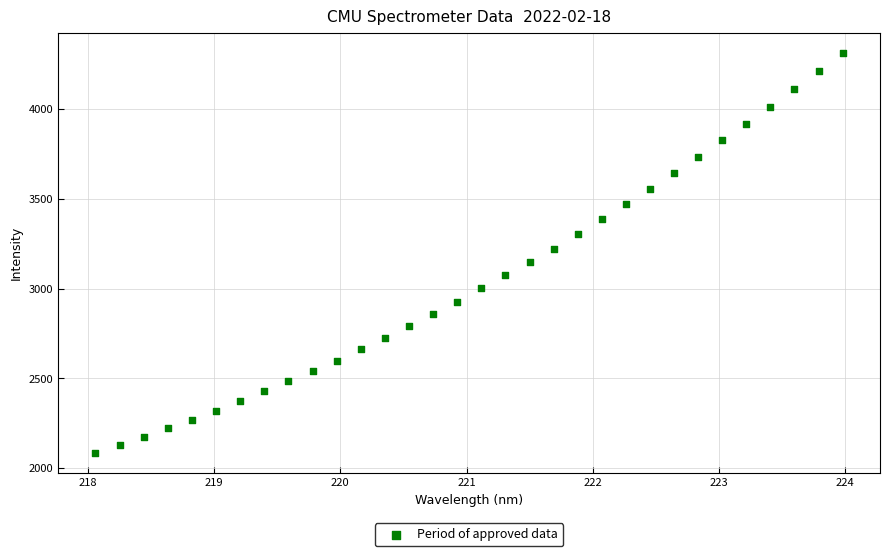

What is the range of X values (max minus min)?

5.9